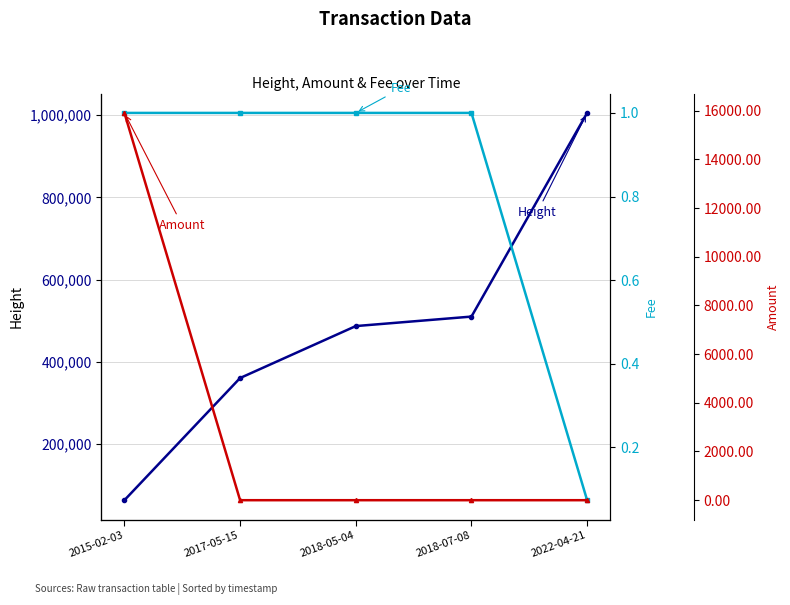

What is the difference between the Height values at 2018-07-08 and 2018-05-04?

23102.0